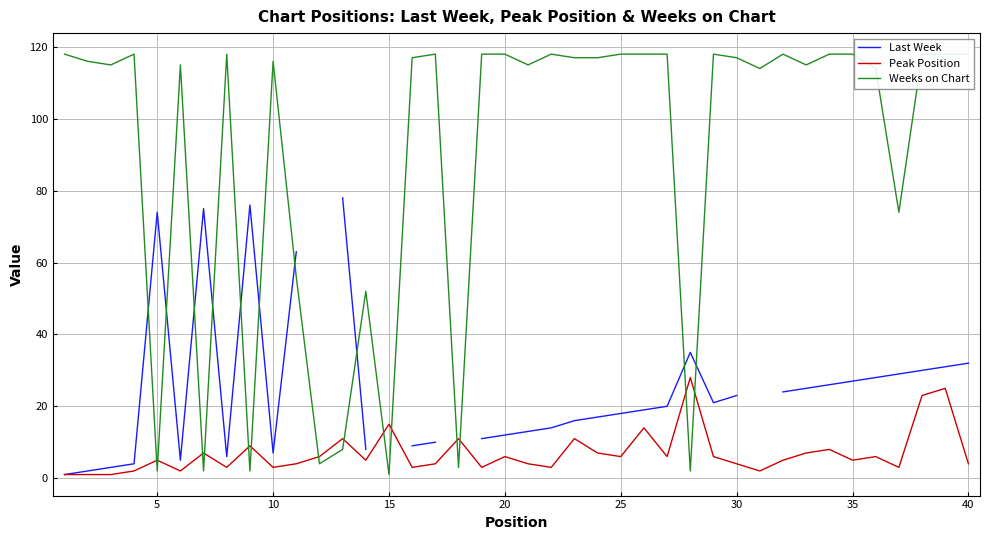

True or false: Peak Position has more than 1 points higher than both neighbors.

True